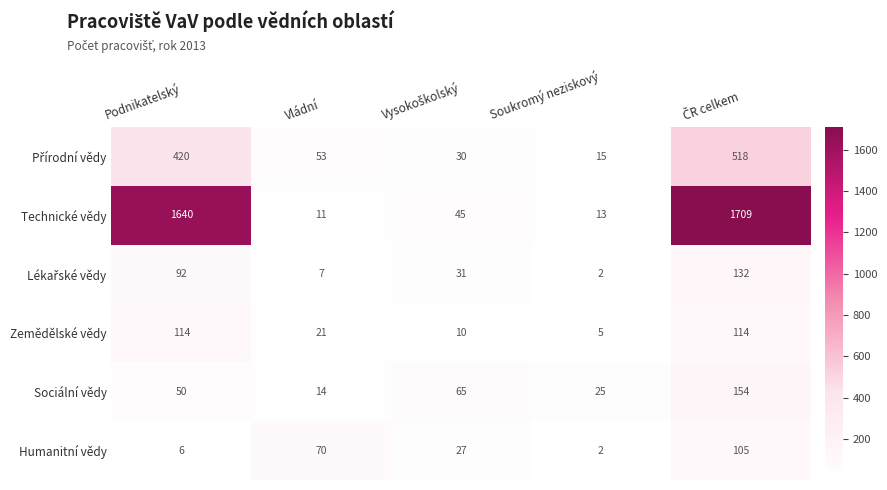

Which series has the widest spread of values?

Technické vědy